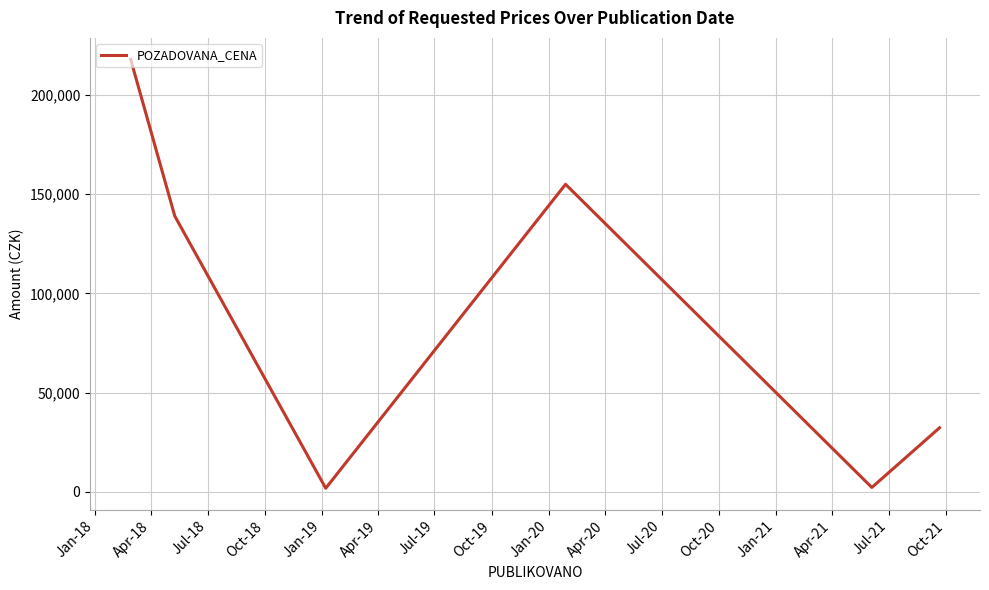

True or false: the data has more than 1 interior local peaks.

False